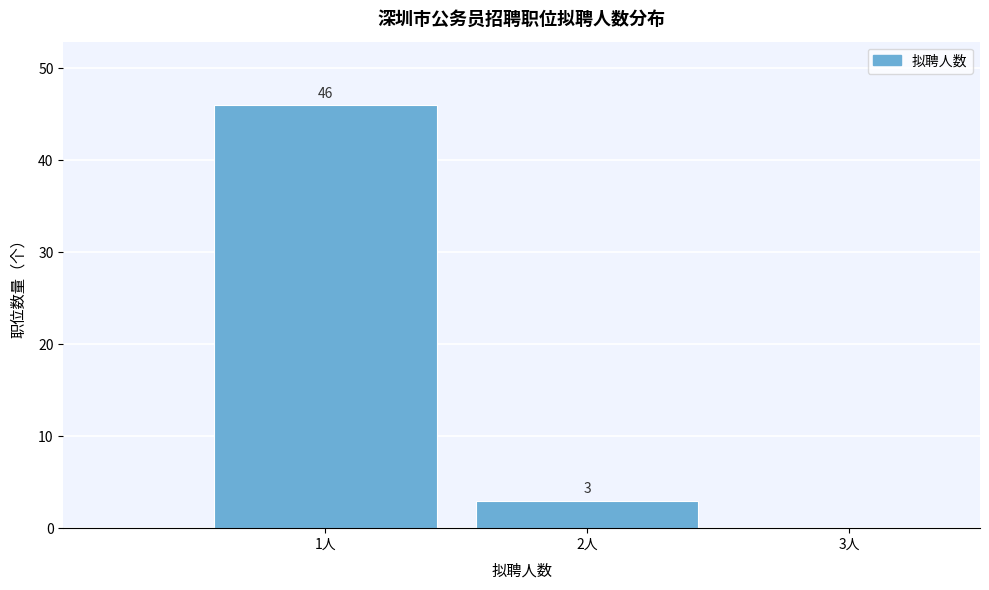

Which range on the x-axis has the tallest bar?

0.5 to 1.5